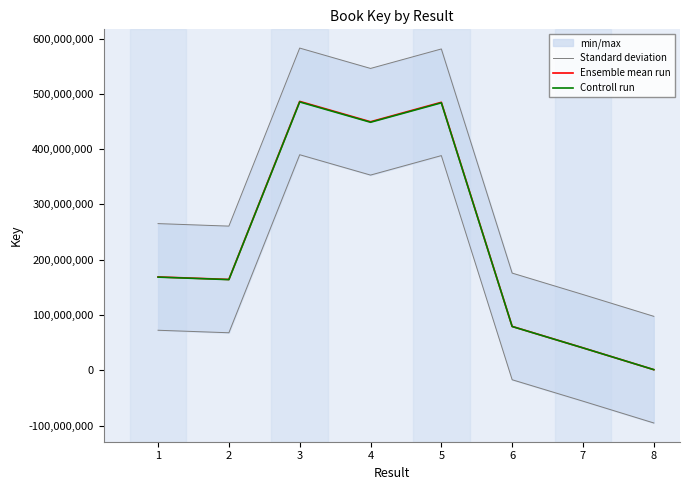

Reading right to left, extract all data points from this chart.

Standard deviation: -95219814.2	-55811522.2	-17031861.2	388281526.8	353064588.8	389875994.8	67924208.8	72455739.8
Ensemble mean run: 1205520.0	40613812.0	79393473.0	484706861.0	449489923.0	486301329.0	164349543.0	168881074.0
Controll run: 1203109.0	40532584.4	79234686.1	483737447.3	448590943.2	485328726.3	164020843.9	168543311.9